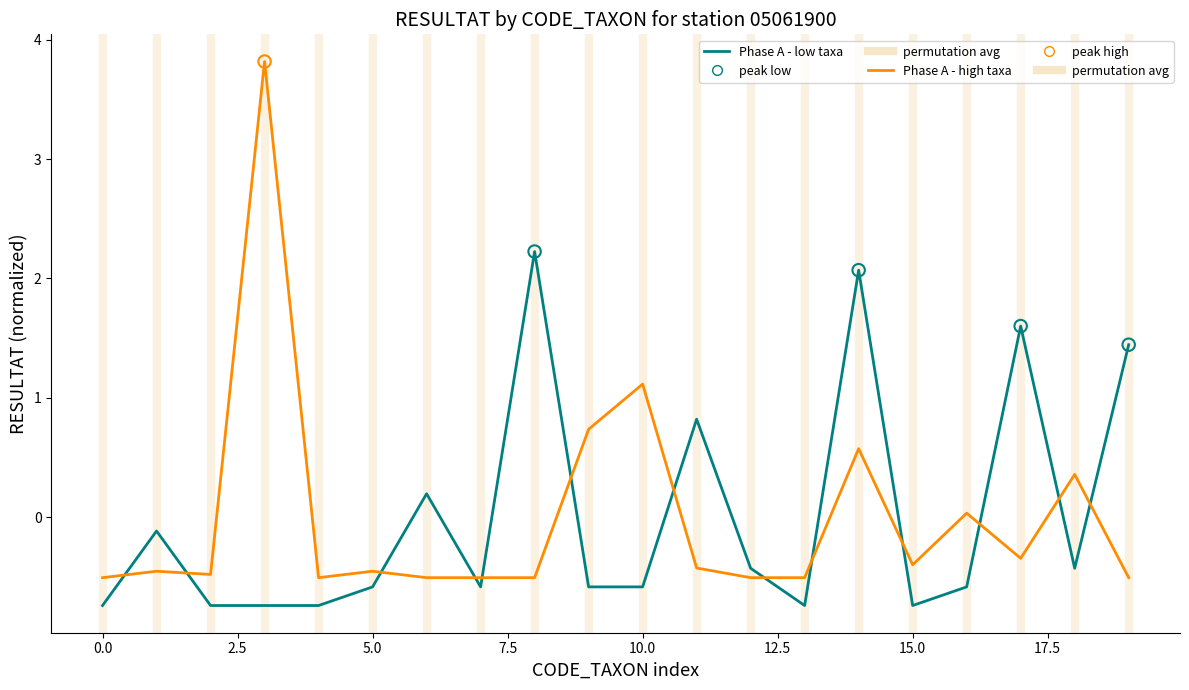

After their last crossing, which series has the higher values: Phase A - high taxa or Phase A - low taxa?

Phase A - low taxa